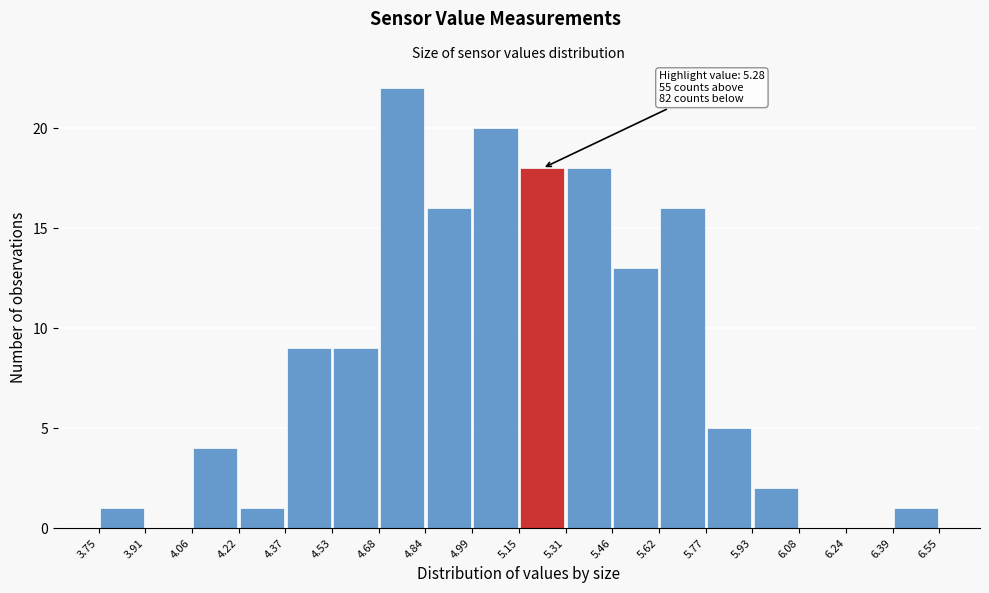

Over which range of the x-axis is the bar tallest?

4.68 to 4.84